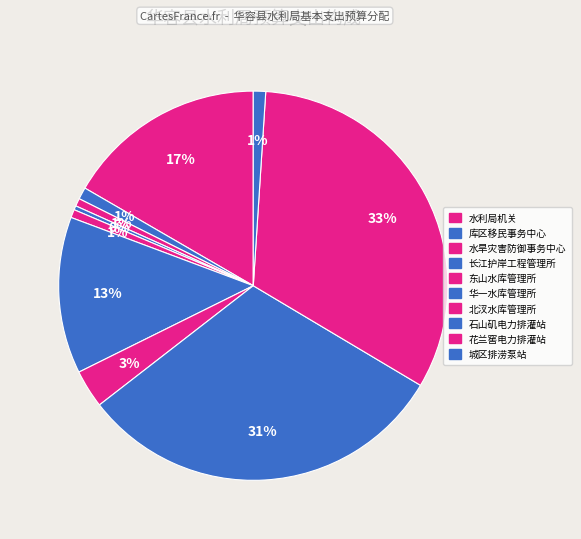

Which slice is the smallest?

长江护岸工程管理所